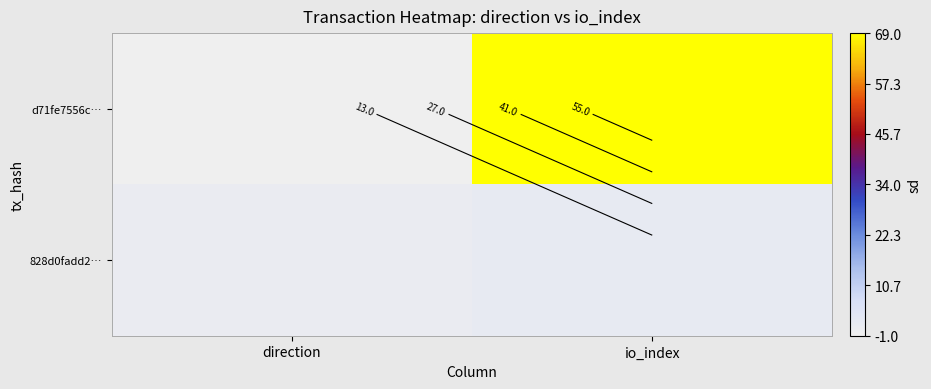

Count the d71fe7556c… values in the range -1 to 69.

2